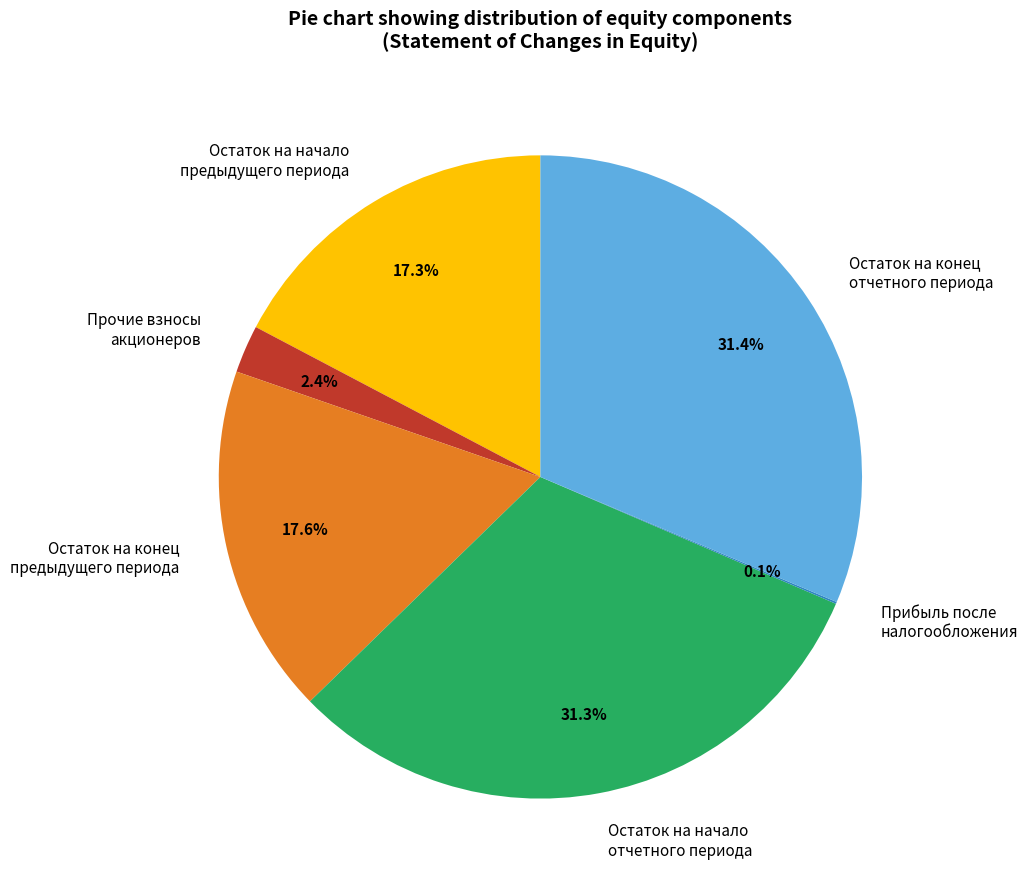

What is the total percentage of Остаток на начало отчетного периода and Остаток на конец отчетного периода?

62.6%